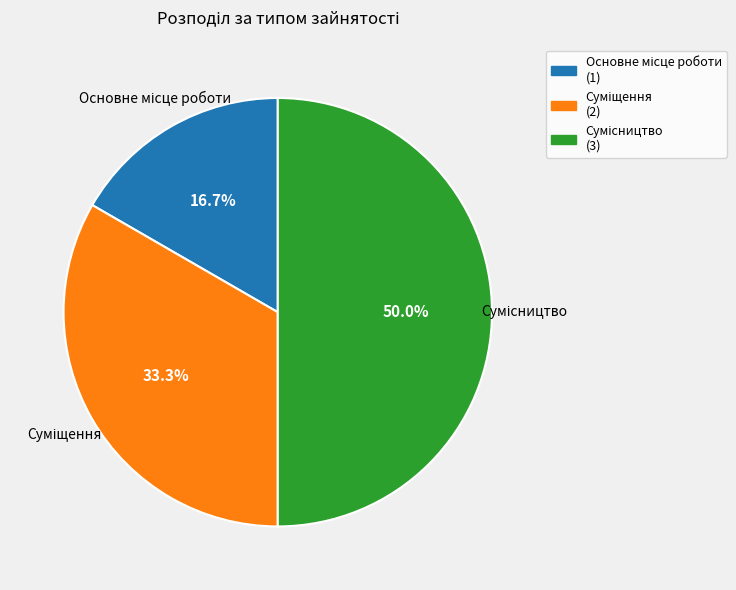

Does Суміщення represent more than half of the total?

No